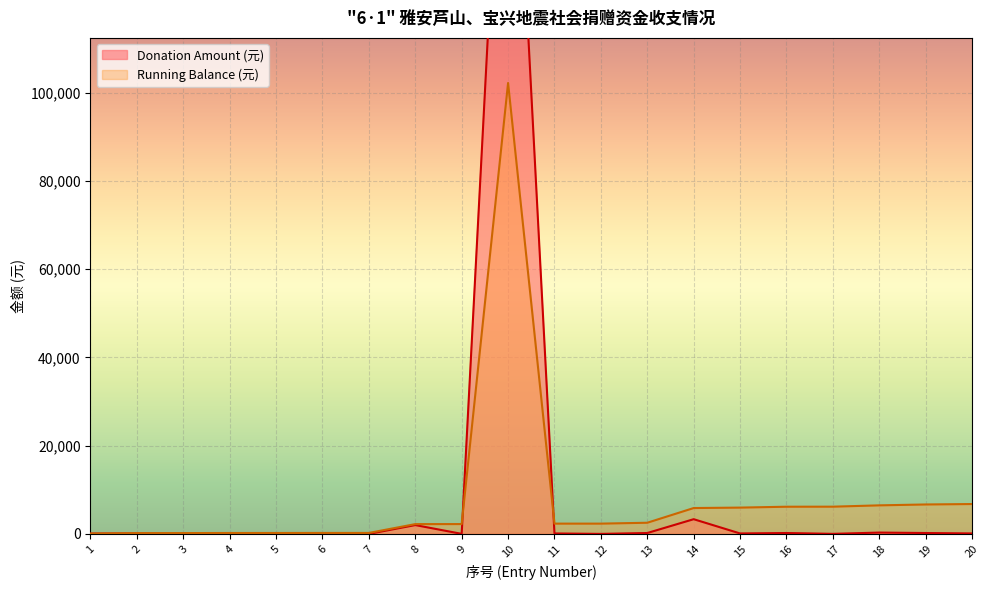

Count the number of data series in this chart.

2